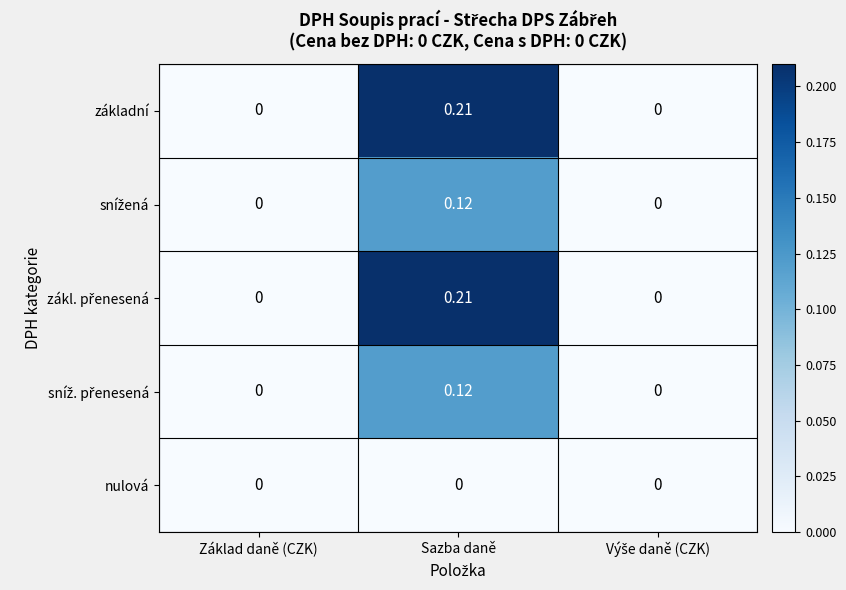

How many distinct data groups are displayed?

5